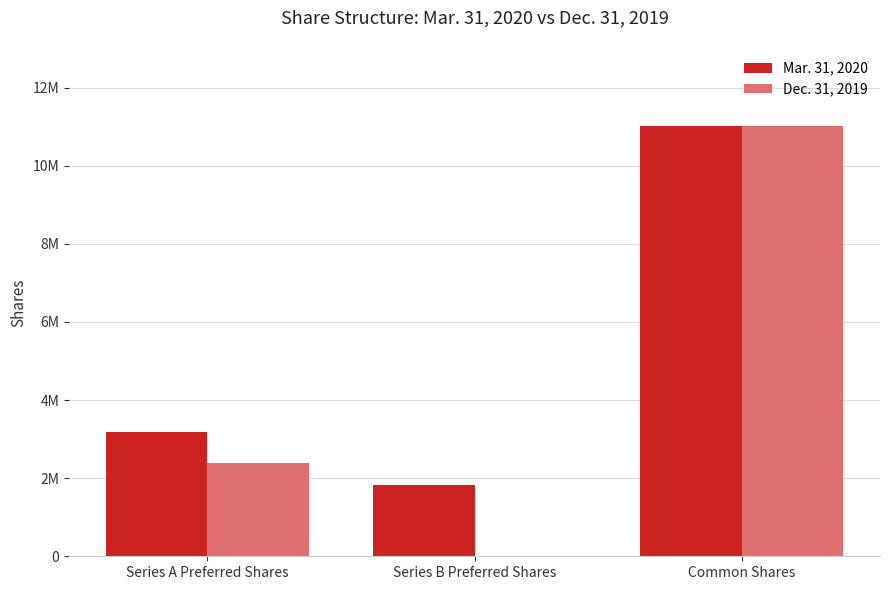

What are all the series names shown in the legend?

Mar. 31, 2020, Dec. 31, 2019